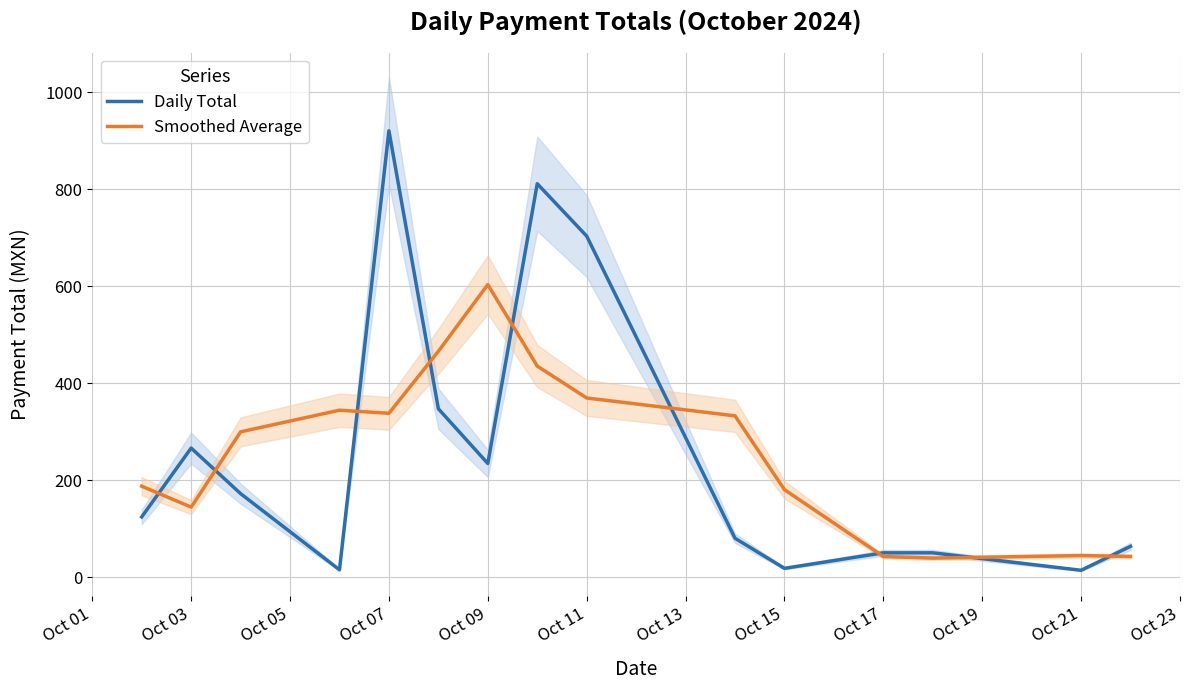

What is the minimum value shown in the chart?

14.0